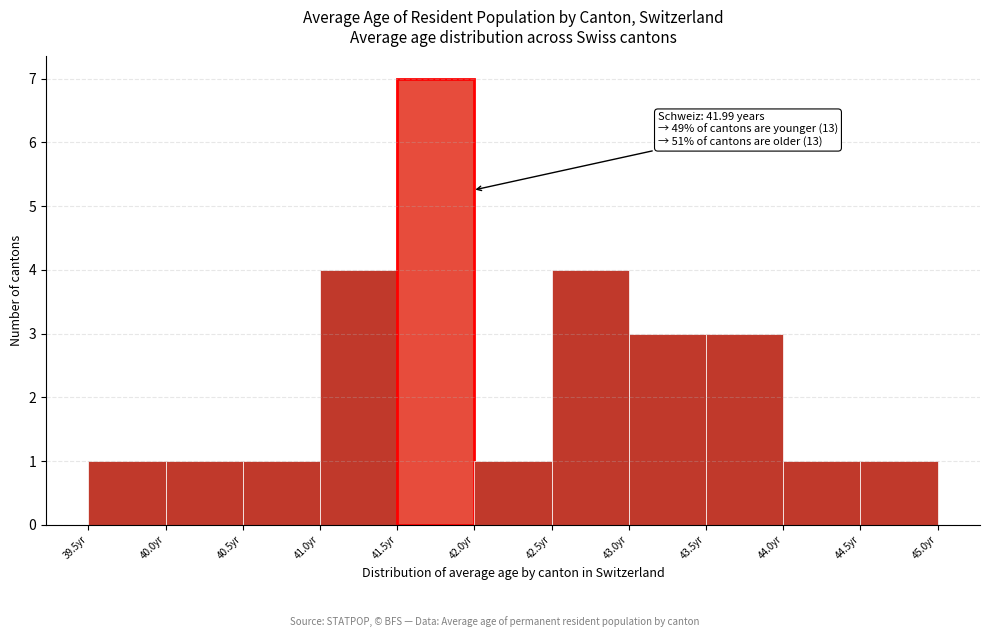

Over which range of the x-axis is the bar tallest?

41.5 to 42.0